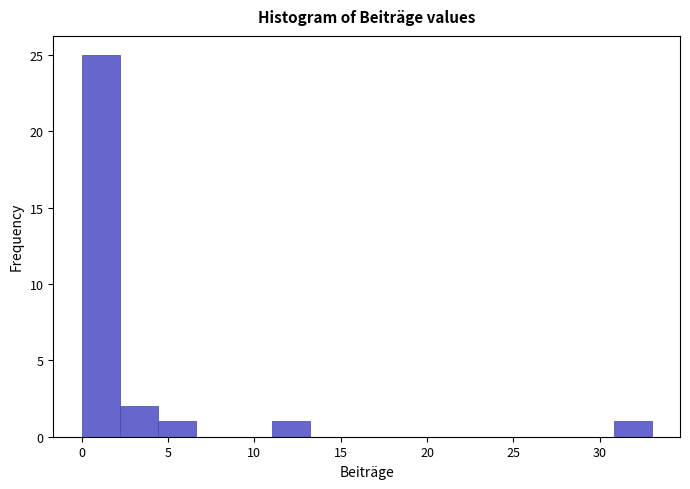

Reading left to right, list every bar in this chart as the range it spans on the x-axis followed by its height. Neither the bar edges nor the heights are printed on the chart, so give them approximately, as read against the axes.

0.0 to 2.2: 25
2.2 to 4.4: 2
4.4 to 6.6: 1
6.6 to 8.8: 0
8.8 to 11.0: 0
11.0 to 13.2: 1
13.2 to 15.4: 0
15.4 to 17.6: 0
17.6 to 19.8: 0
19.8 to 22.0: 0
22.0 to 24.2: 0
24.2 to 26.4: 0
26.4 to 28.6: 0
28.6 to 30.8: 0
30.8 to 33.0: 1